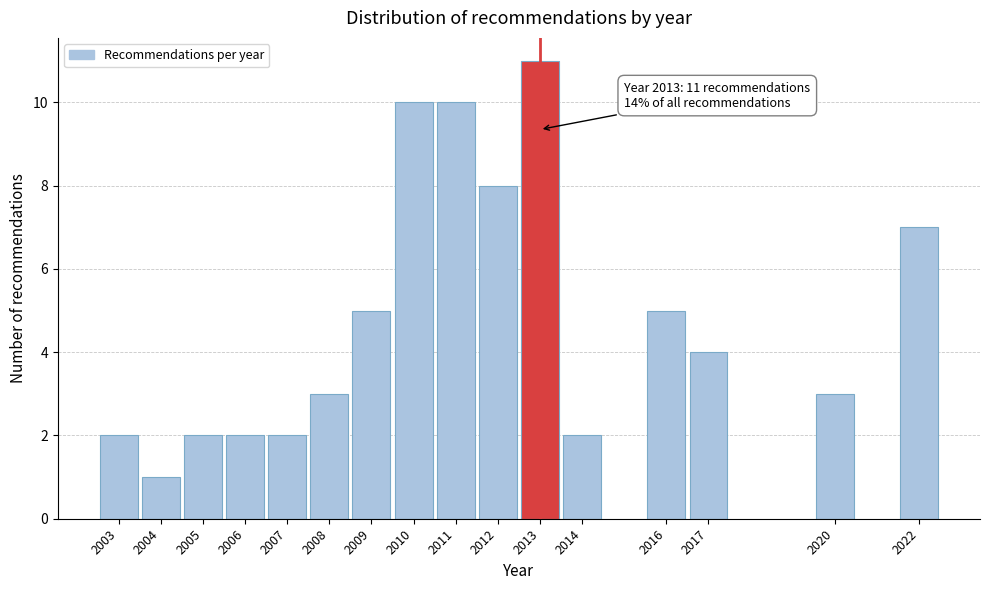

Reading left to right, list all the values displayed in this chart.

2	1	2	2	2	3	5	10	10	8	11	2	5	4	3	7